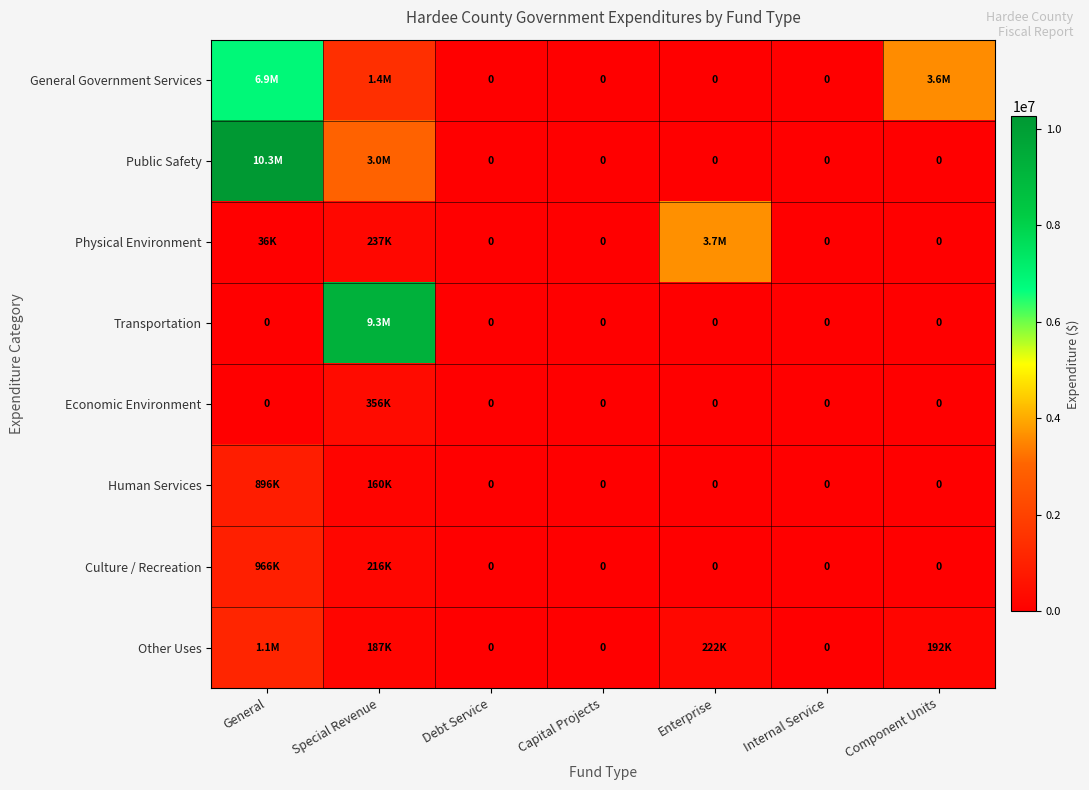

Is the value of Transportation at Capital Projects greater than the value of Other Uses at Capital Projects?

No